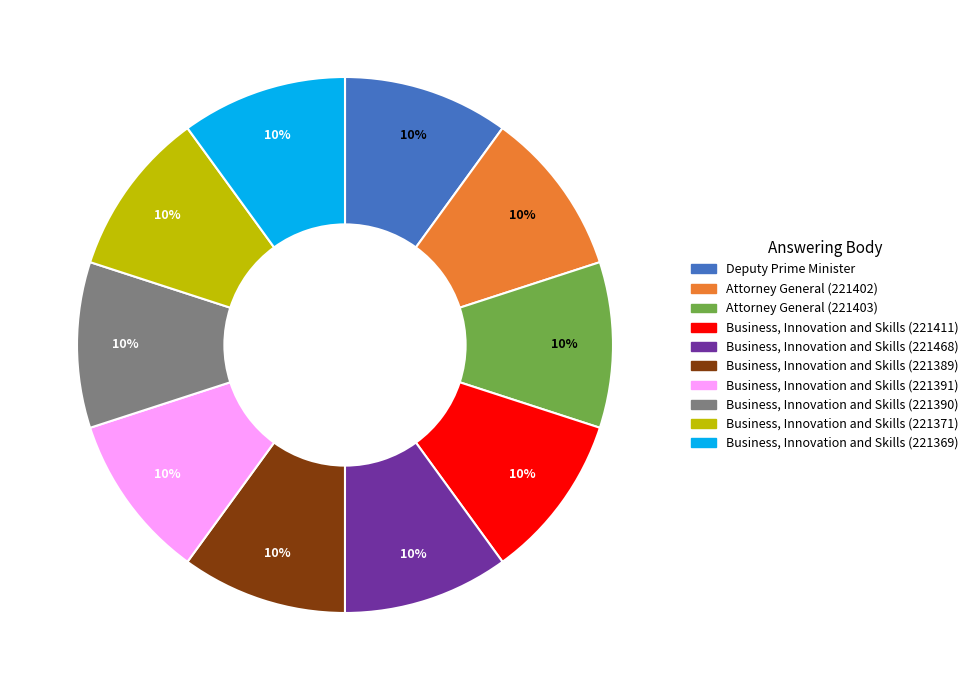

To the nearest percent, what is the combined percentage of Business, Innovation and Skills (221390) and Business, Innovation and Skills (221468)?

20%